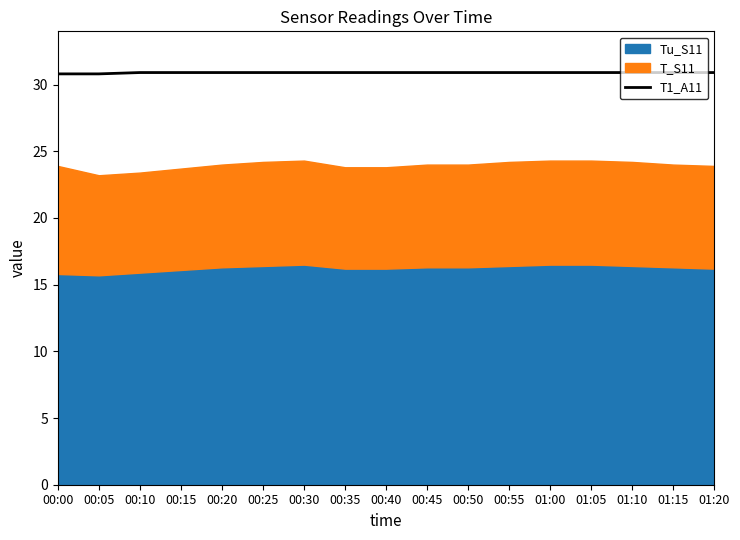

Is it true that the value at 00:50 is 46.1?

False